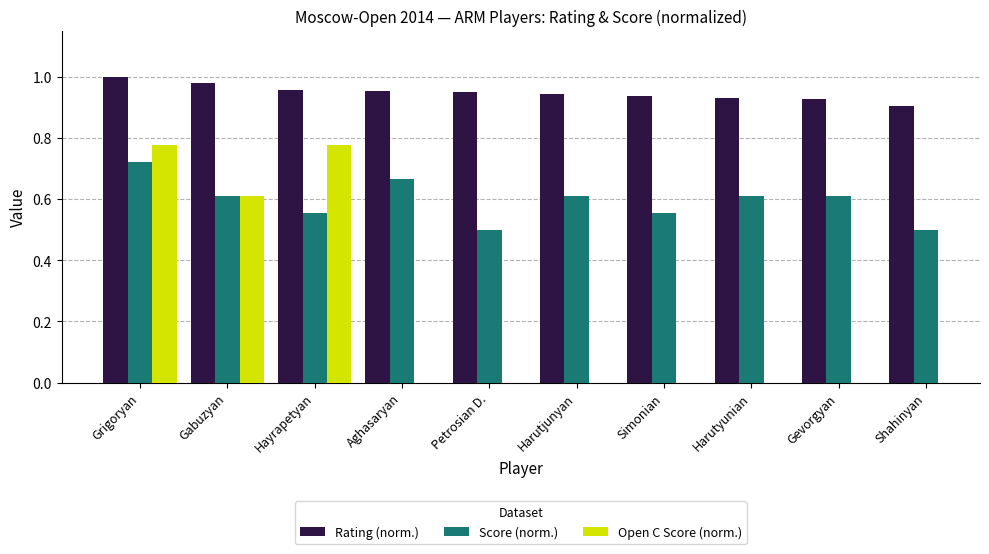

At which label is Score (norm.) closest to 0?

Petrosian D.